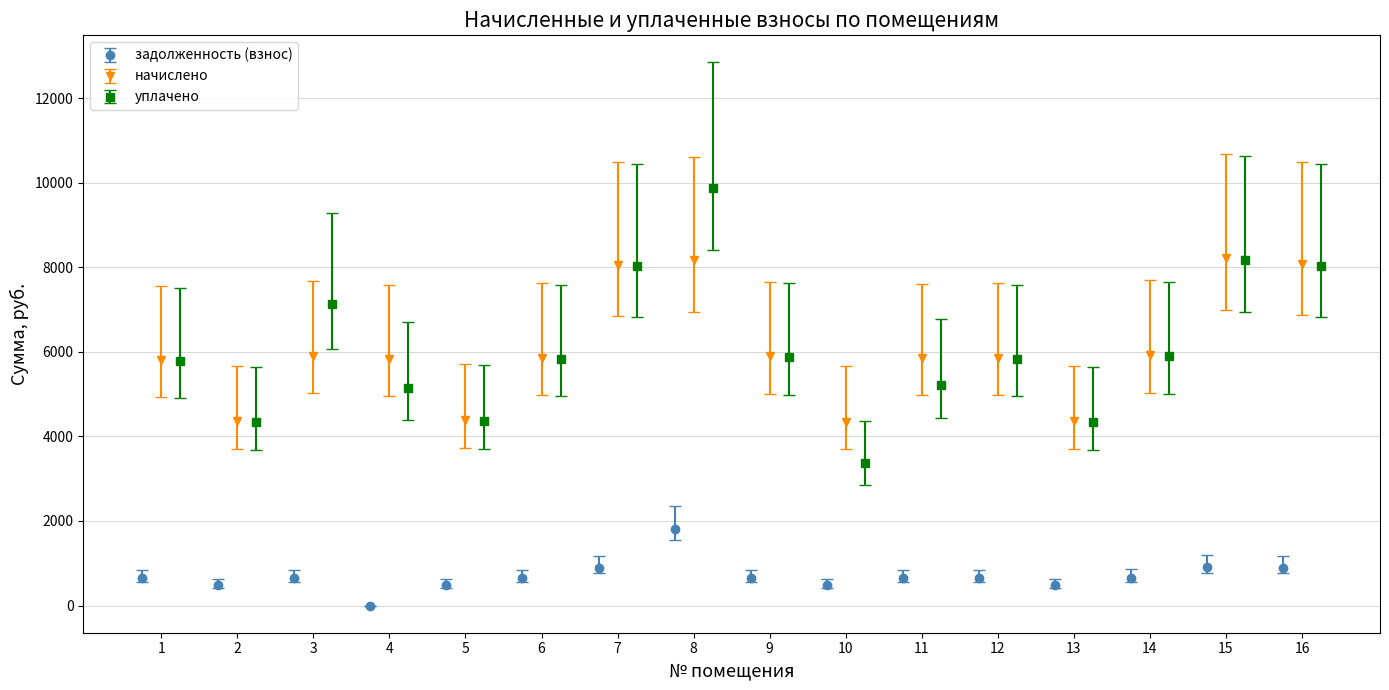

What is the value of the задолженность (взнос) point at the 12th from the left?

651.5